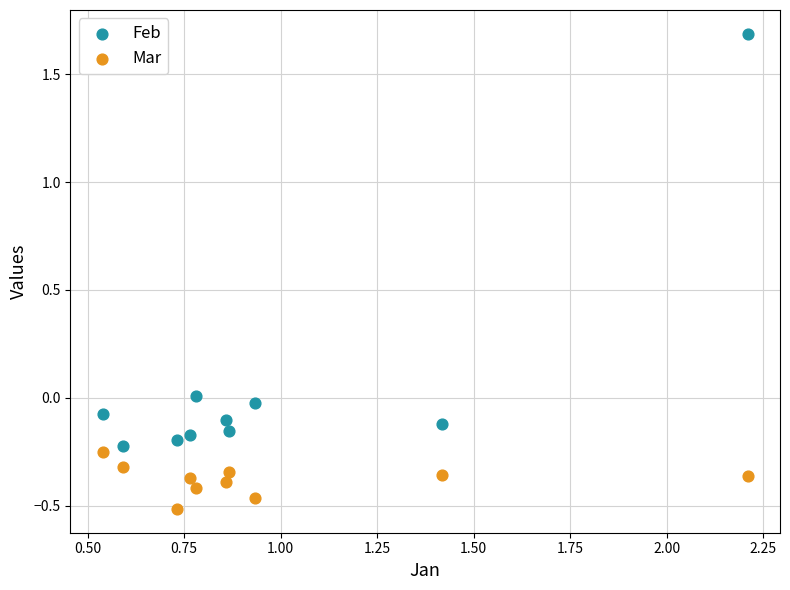

Which series reaches the maximum Y coordinate?

Feb